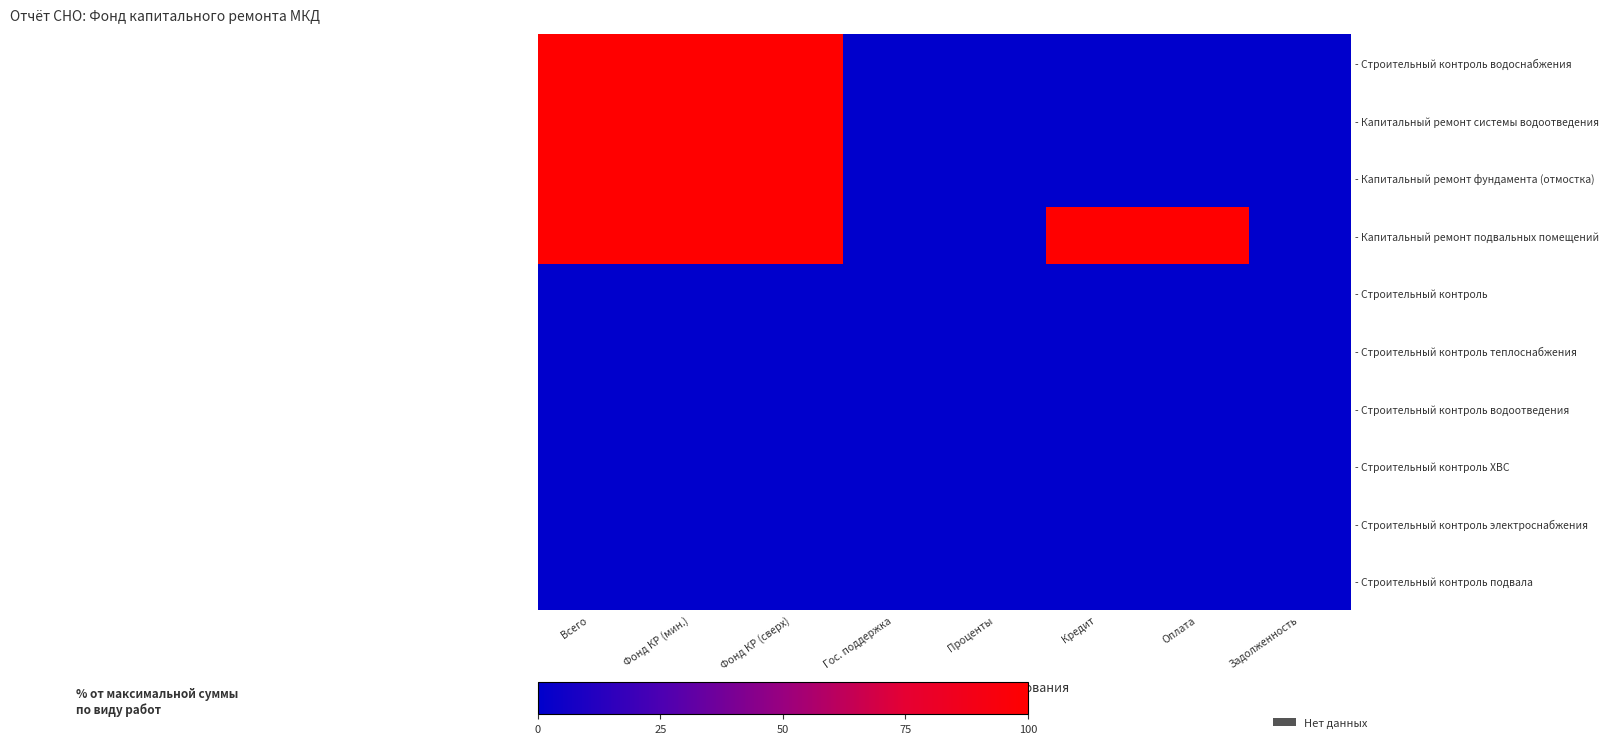

At which category is the sum across all series the highest?

Всего